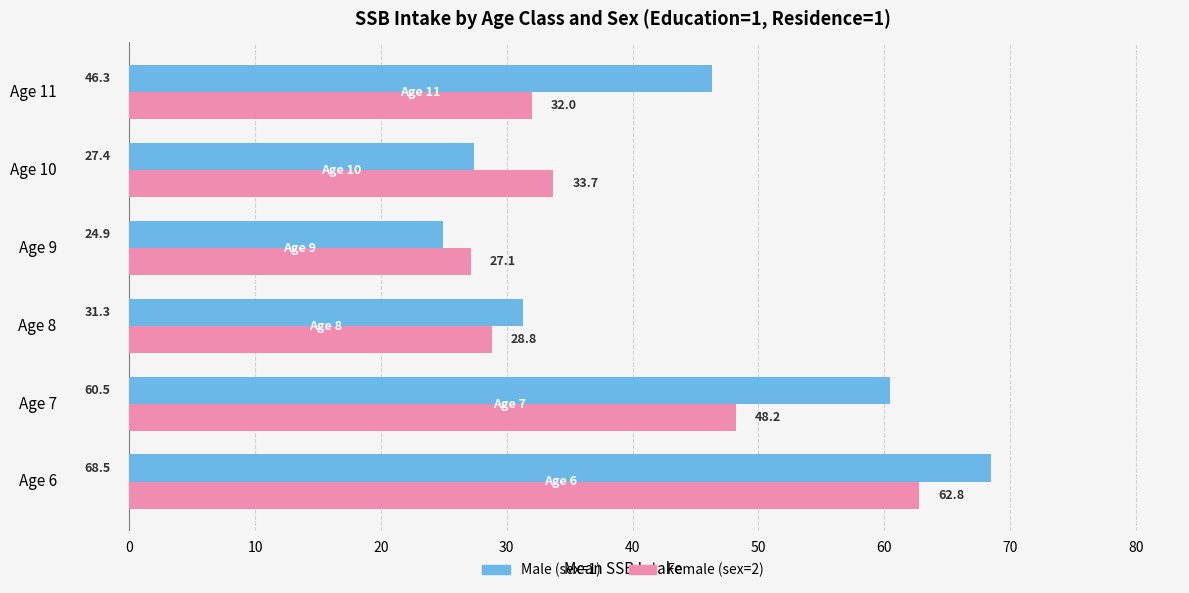

Is the value of Male (sex=1) at Age 10 greater than the value of Female (sex=2) at Age 10?

No